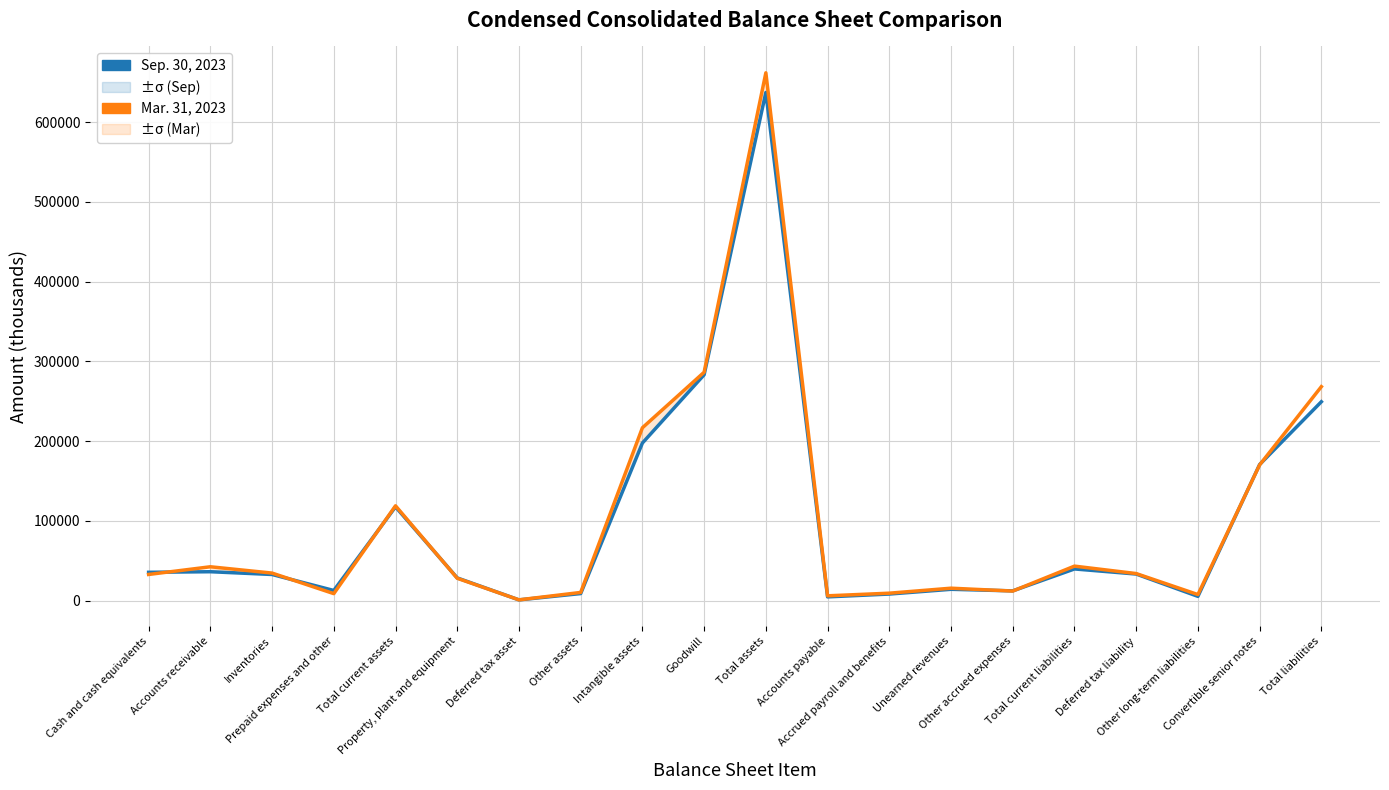

List the labels in order of Mar. 31, 2023 value, largest first.

Total assets, Goodwill, Total liabilities, Intangible assets, Convertible senior notes, Total current assets, Total current liabilities, Accounts receivable, Inventories, Deferred tax liability, Cash and cash equivalents, Property, plant and equipment, Unearned revenues, Other accrued expenses, Other assets, Accrued payroll and benefits, Prepaid expenses and other, Other long-term liabilities, Accounts payable, Deferred tax asset